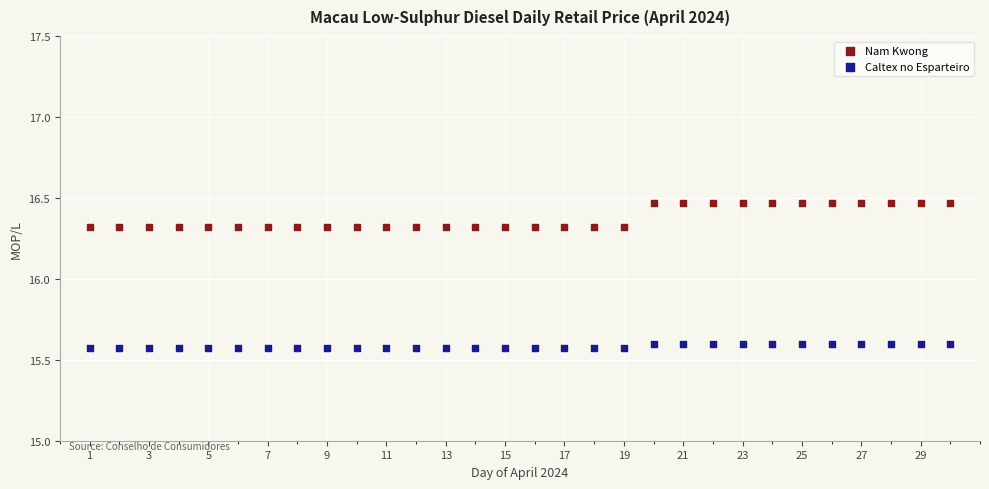

What is the X range (max minus min) for the scatter plot?

29.0